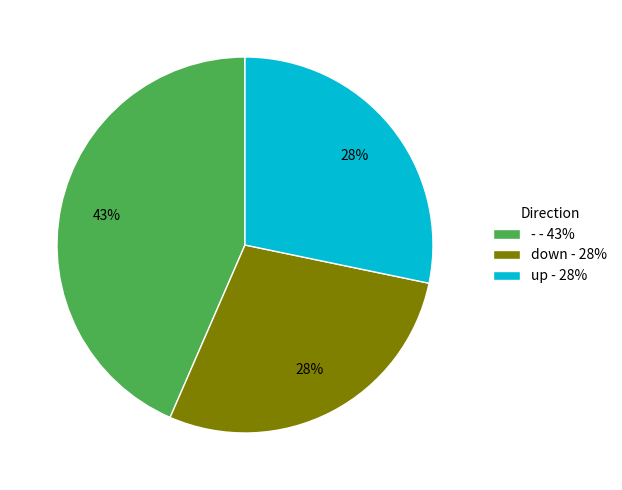

Is there a majority slice in this chart?

No